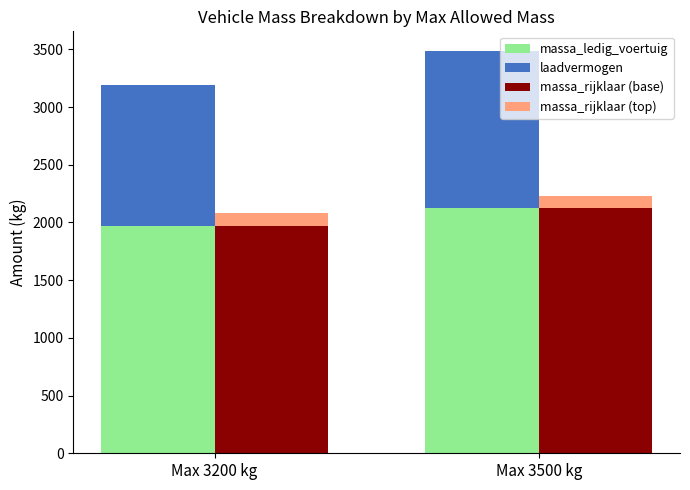

True or false: laadvermogen has a value of 2038.8 at Max 3200 kg.

False